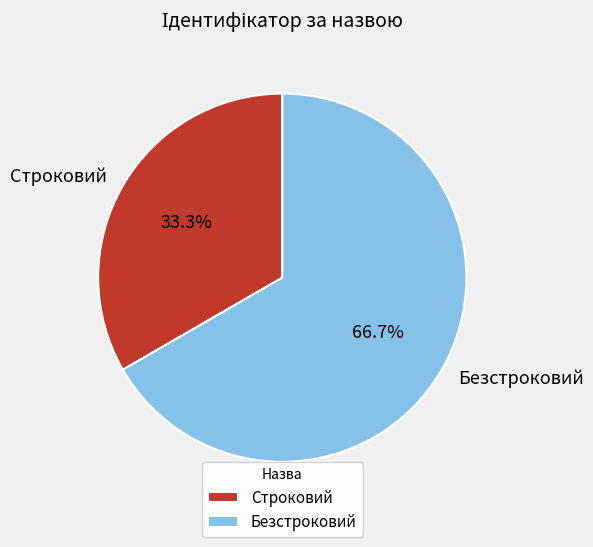

Is there any slice that represents more than half of the pie?

Yes